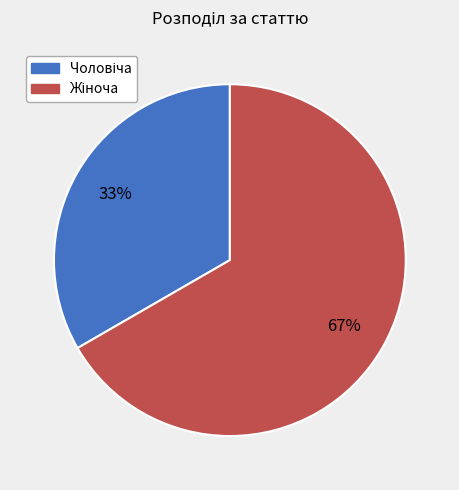

To the nearest percent, what is the average slice percentage?

50%